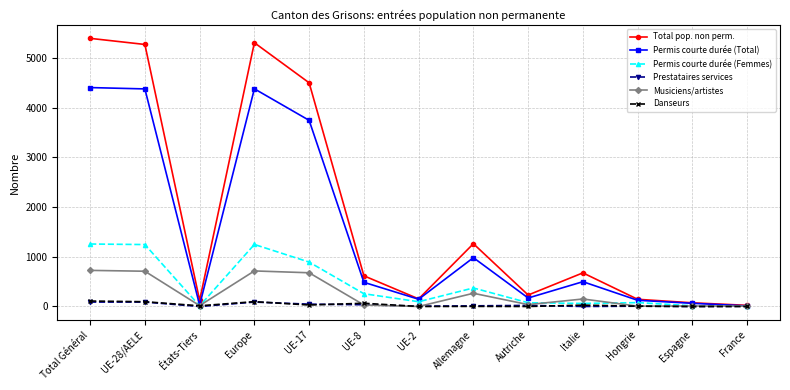

What is the maximum value for Permis courte durée (Femmes)?

1258